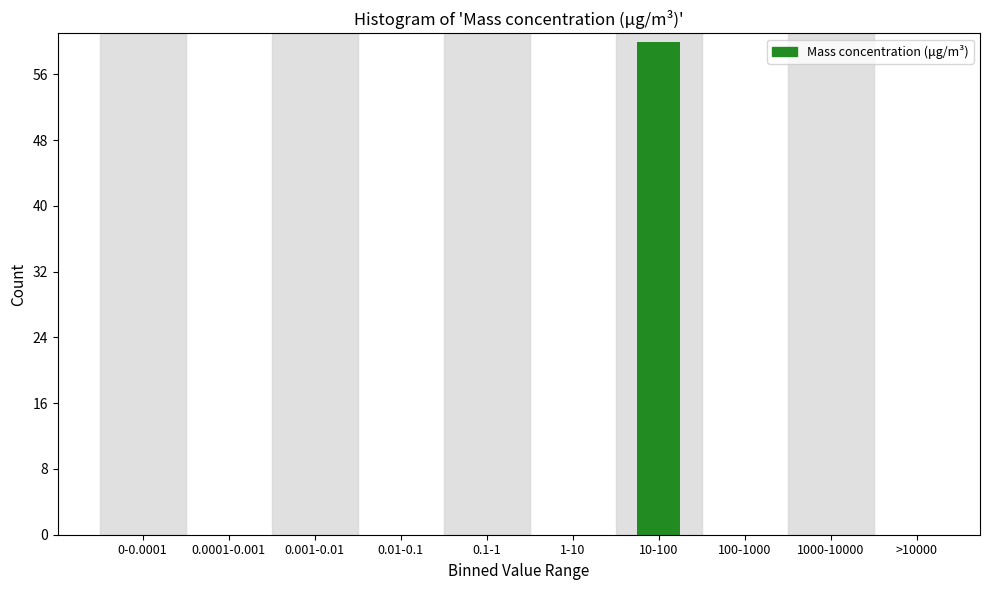

Reading left to right, list all the values displayed in this chart.

0-0.0001=0	0.0001-0.001=0	0.001-0.01=0	0.01-0.1=0	0.1-1=0	1-10=0	10-100=60	100-1000=0	1000-10000=0	>10000=0